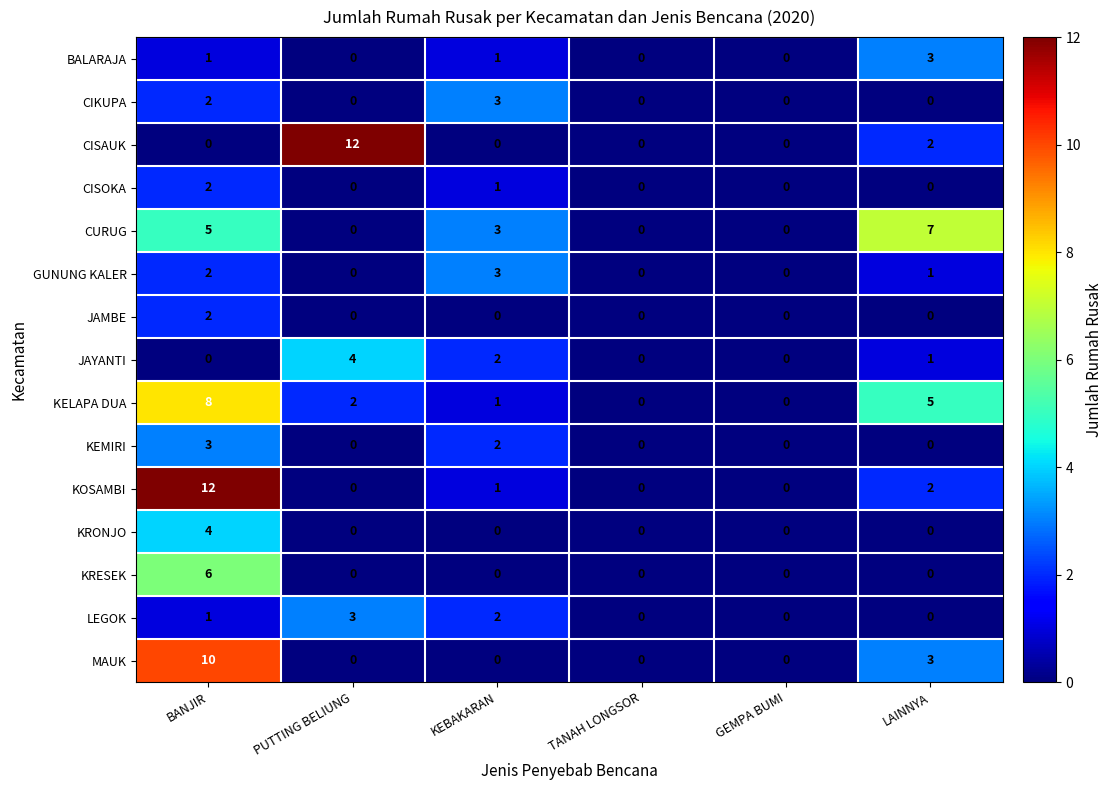

Count the number of categories in the chart.

6